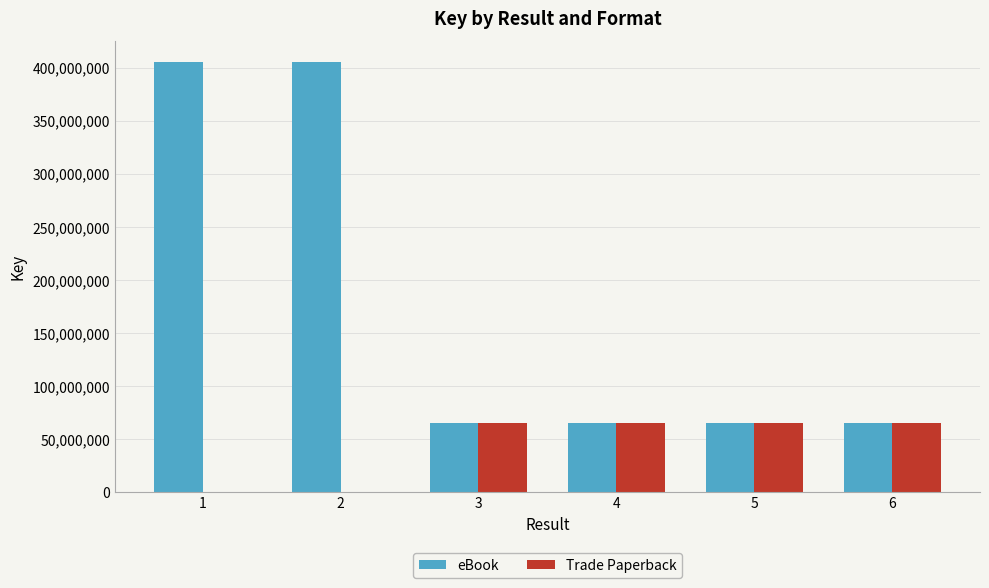

What is the sum of the eBook values at 2 and 6?

469992230